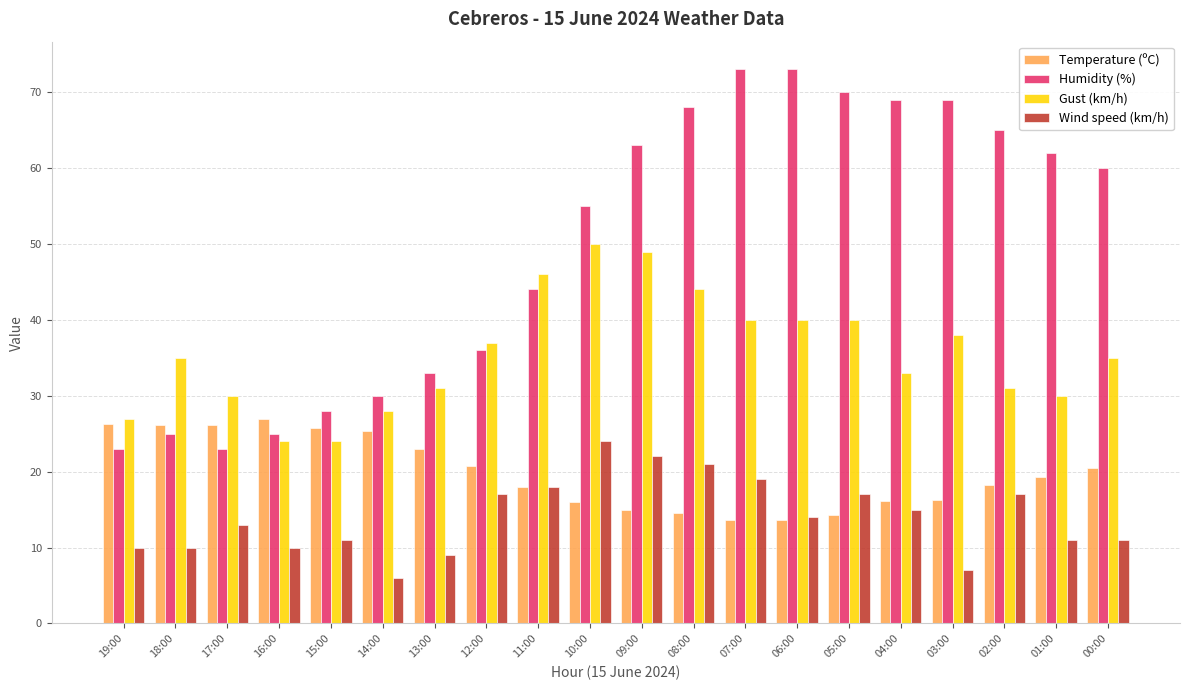

What is the label of the 1st bar from the right?

00:00